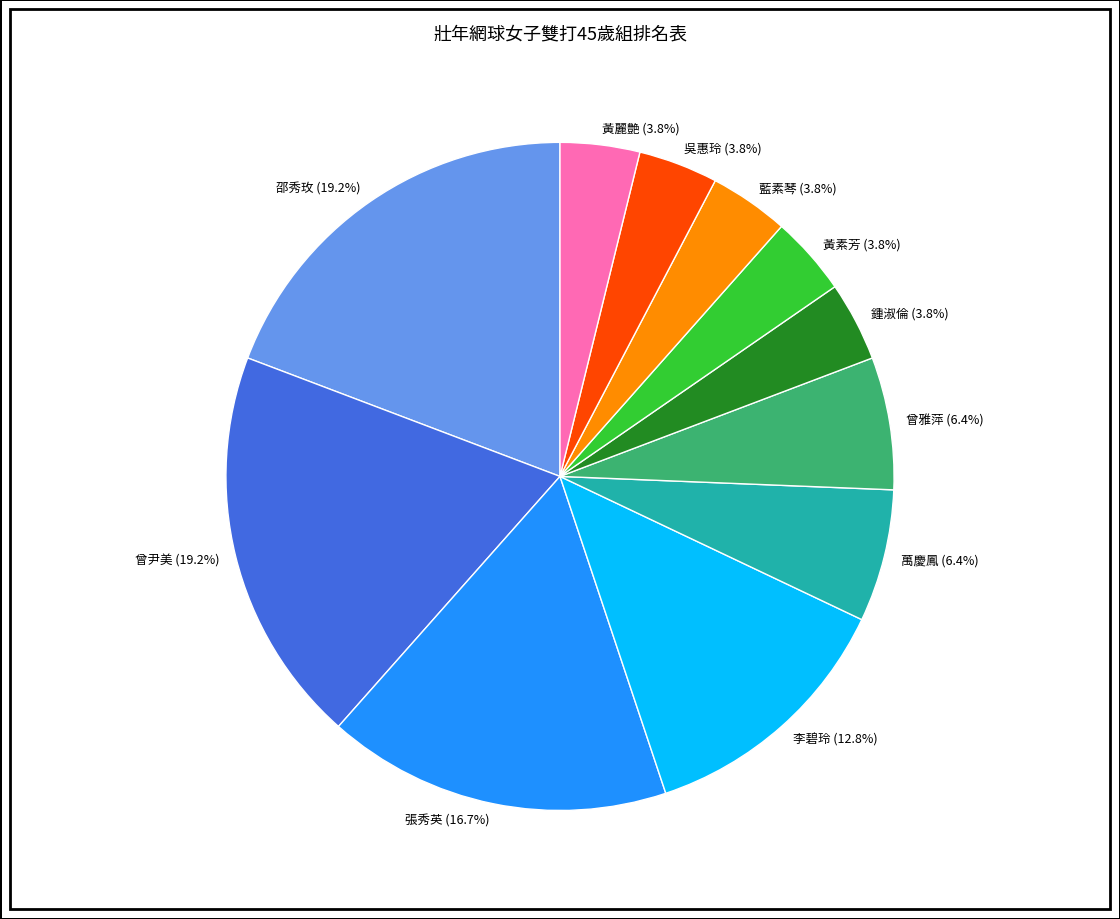

To the nearest percent, what is the combined percentage of 吳惠玲 and 藍素琴?

8%